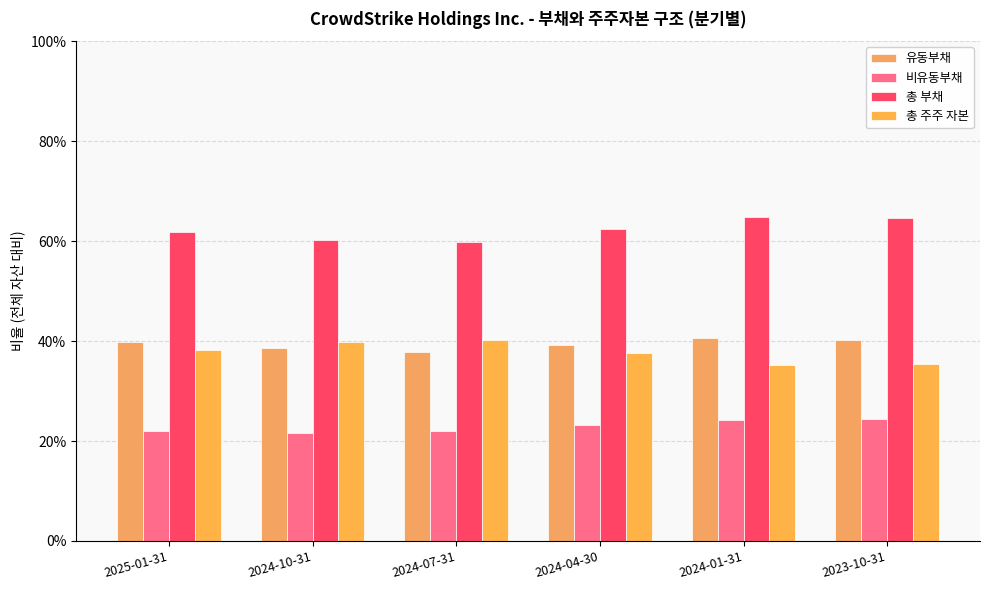

Count the 총 부채 values in the range 0 to 1.

6